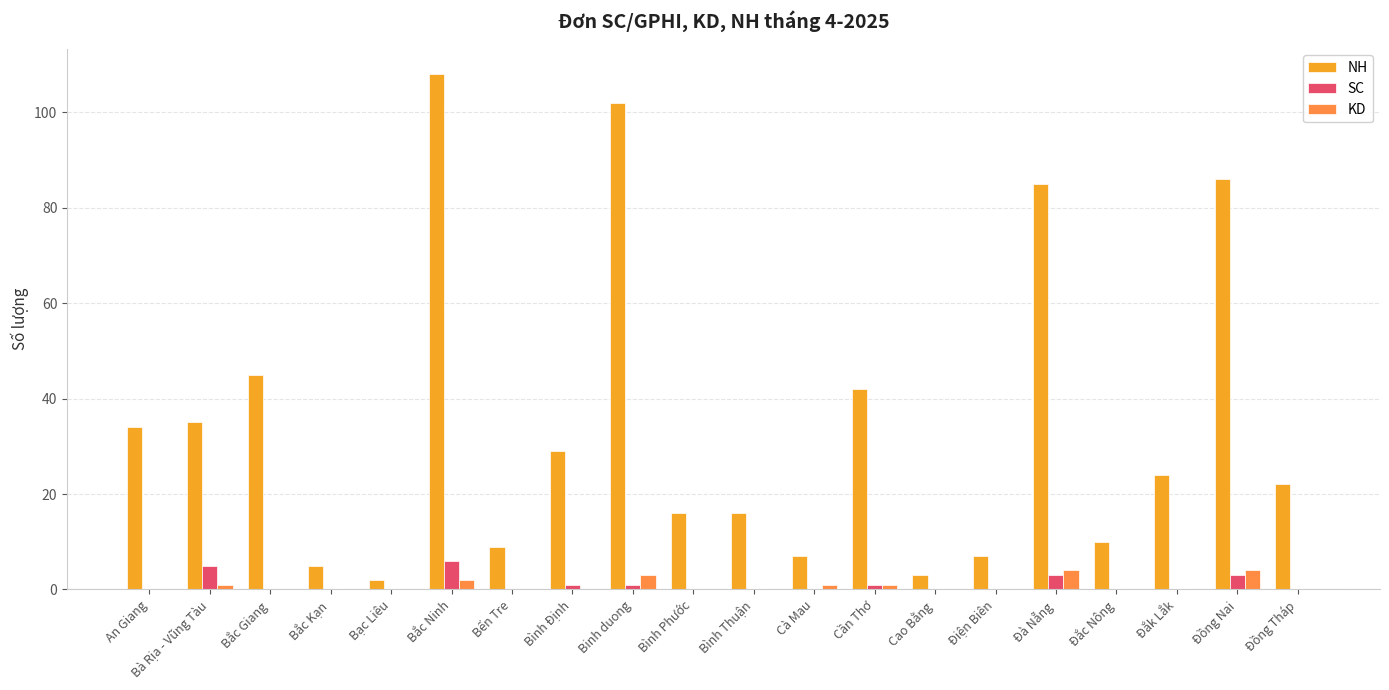

Is it true that KD equals 0 at An Giang?

True